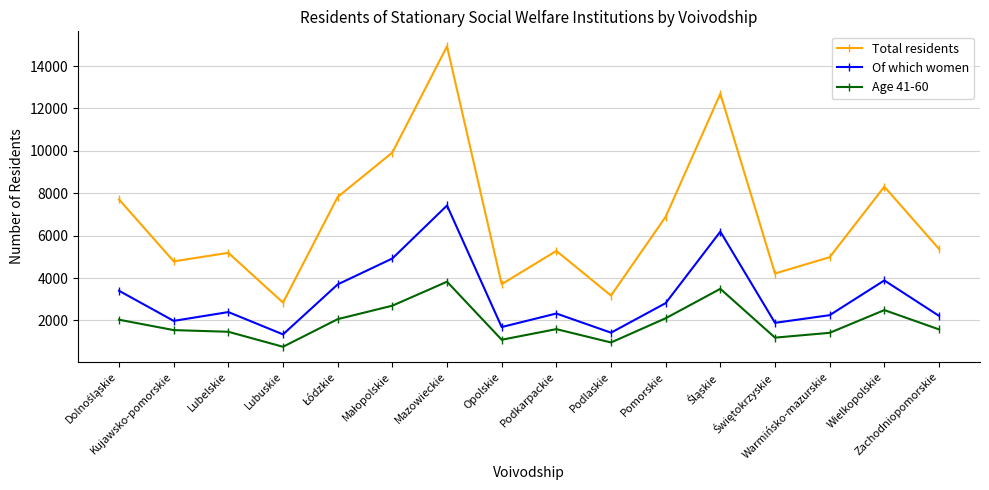

What is the minimum value shown in the chart?

757